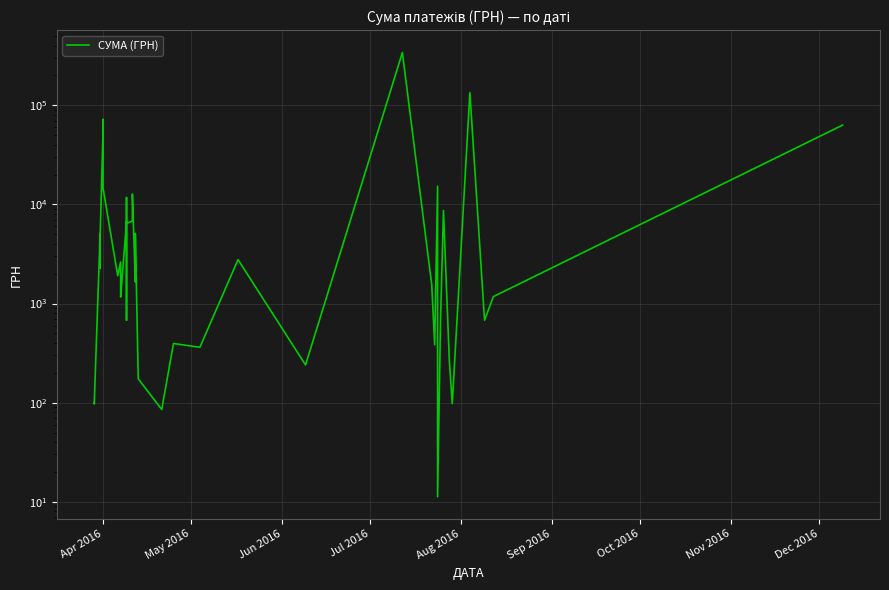

What is the value of the 9th point from the left?

14638.0